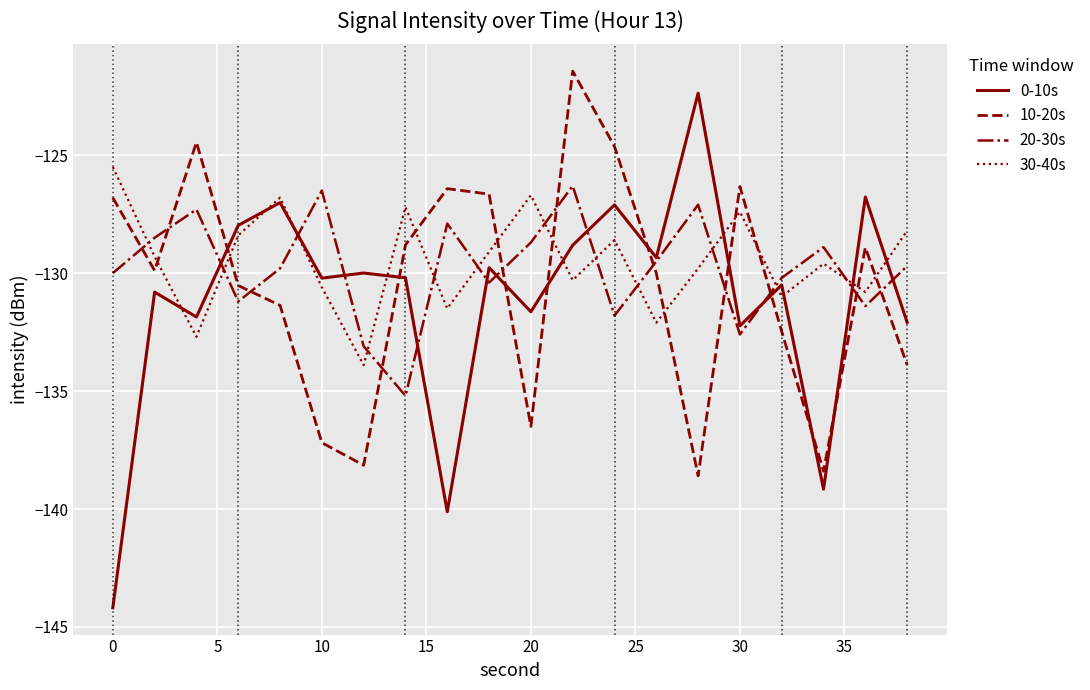

Does the chart have visible grid lines?

Yes